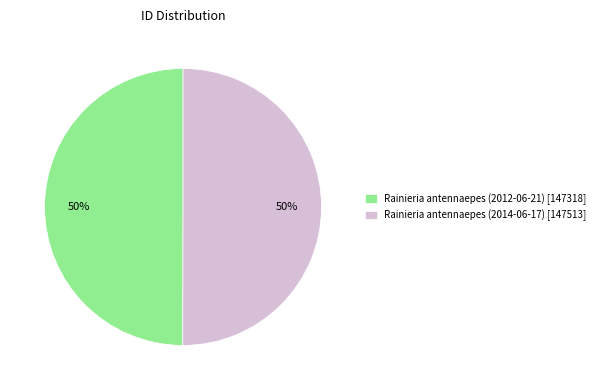

True or false: Rainieria antennaepes (2014-06-17) accounts for 44% of the total.

False